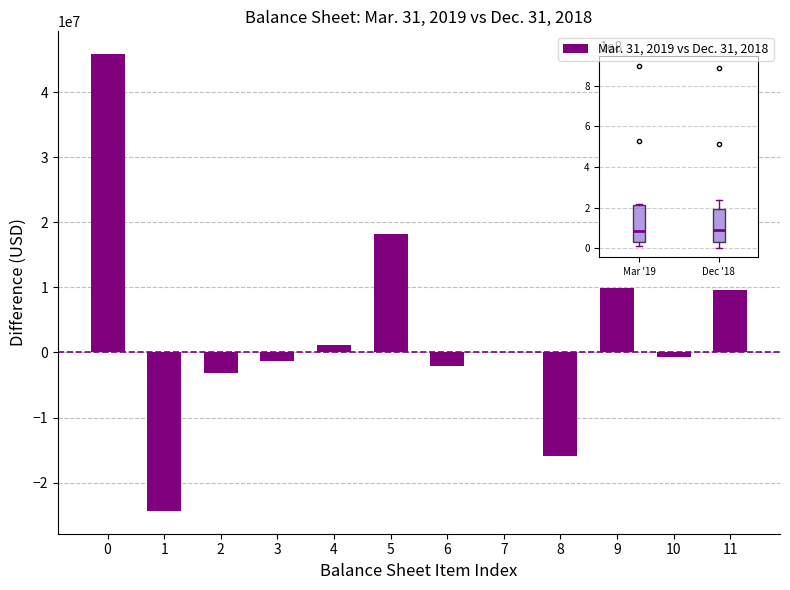

Reading right to left, extract all data points from this chart.

11=9535000	10=-654000	9=9901000	8=-15826000	7=0	6=-2036000	5=18150000	4=1182000	3=-1313000	2=-3216000	1=-24333000	0=45830000